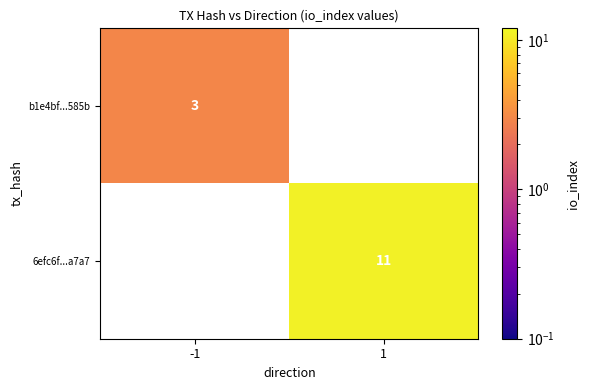

The value of b1e4bf...585b at -1 is 1. True or false?

False